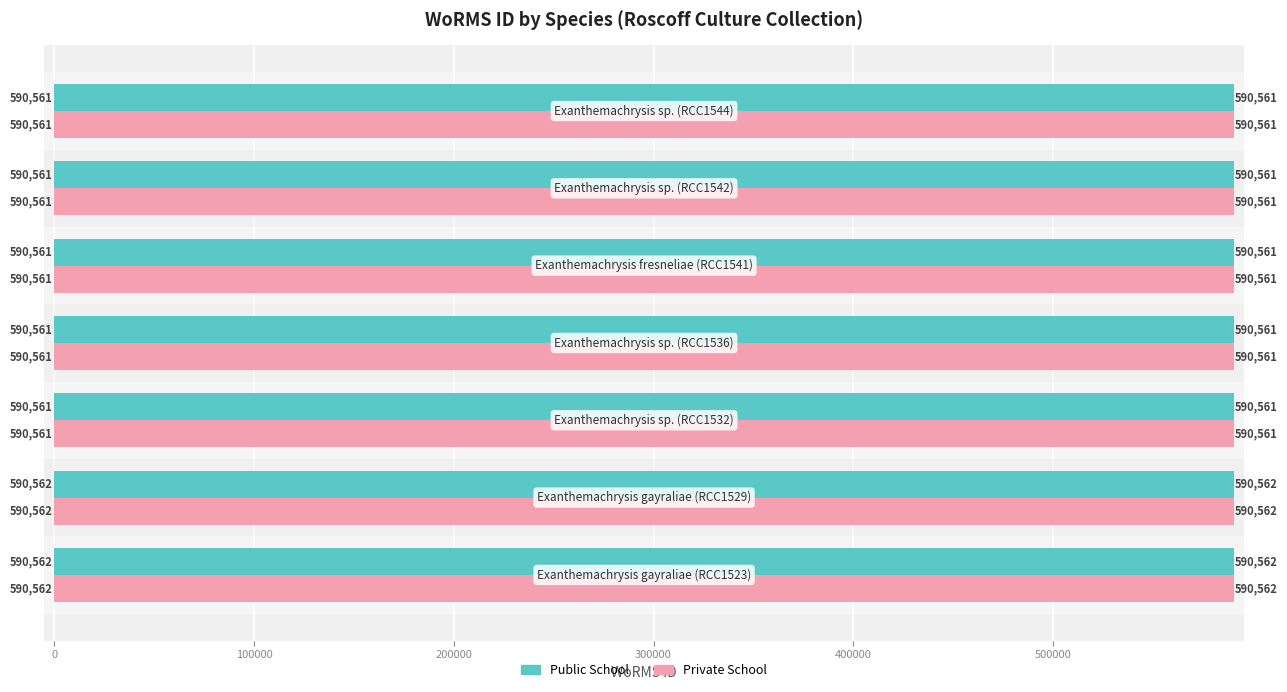

What is the minimum value shown in the chart?

590561